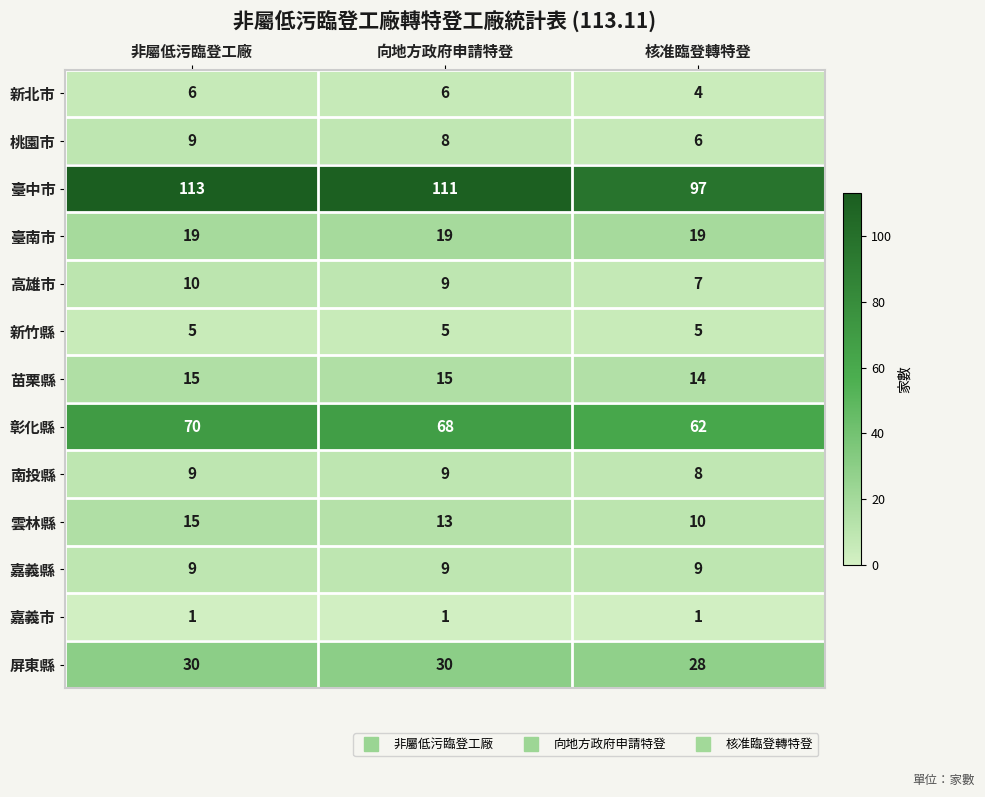

Count the 苗栗縣 values in the range 14 to 15.

3